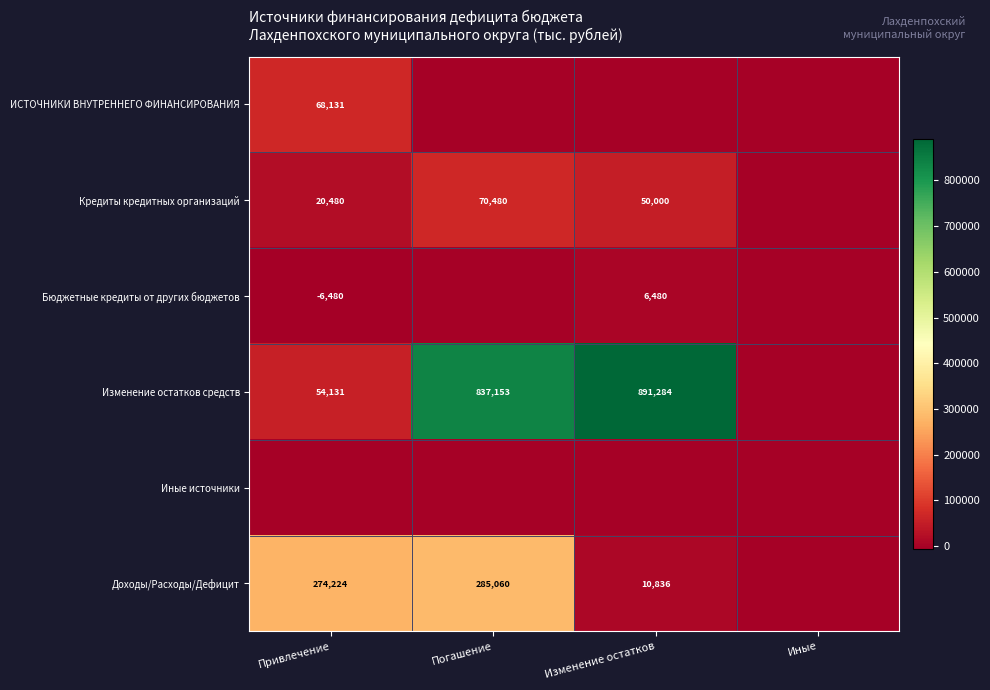

Is the value of Изменение остатков средств at Изменение остатков greater than the value of Кредиты кредитных организаций at Изменение остатков?

Yes